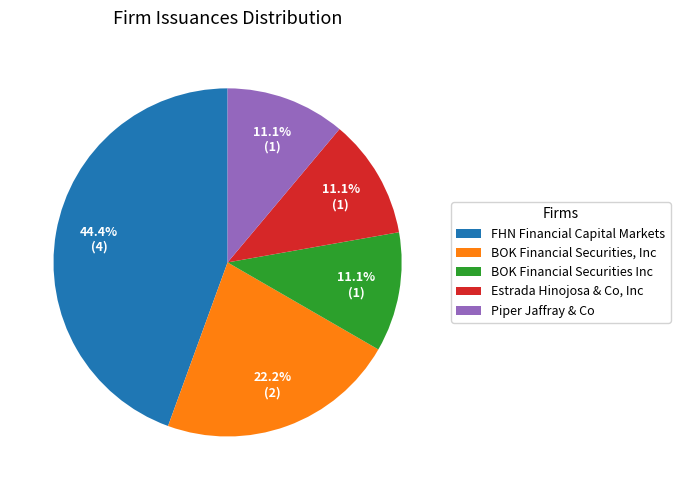

The Estrada Hinojosa & Co, Inc slice represents 11% of the pie. True or false?

True